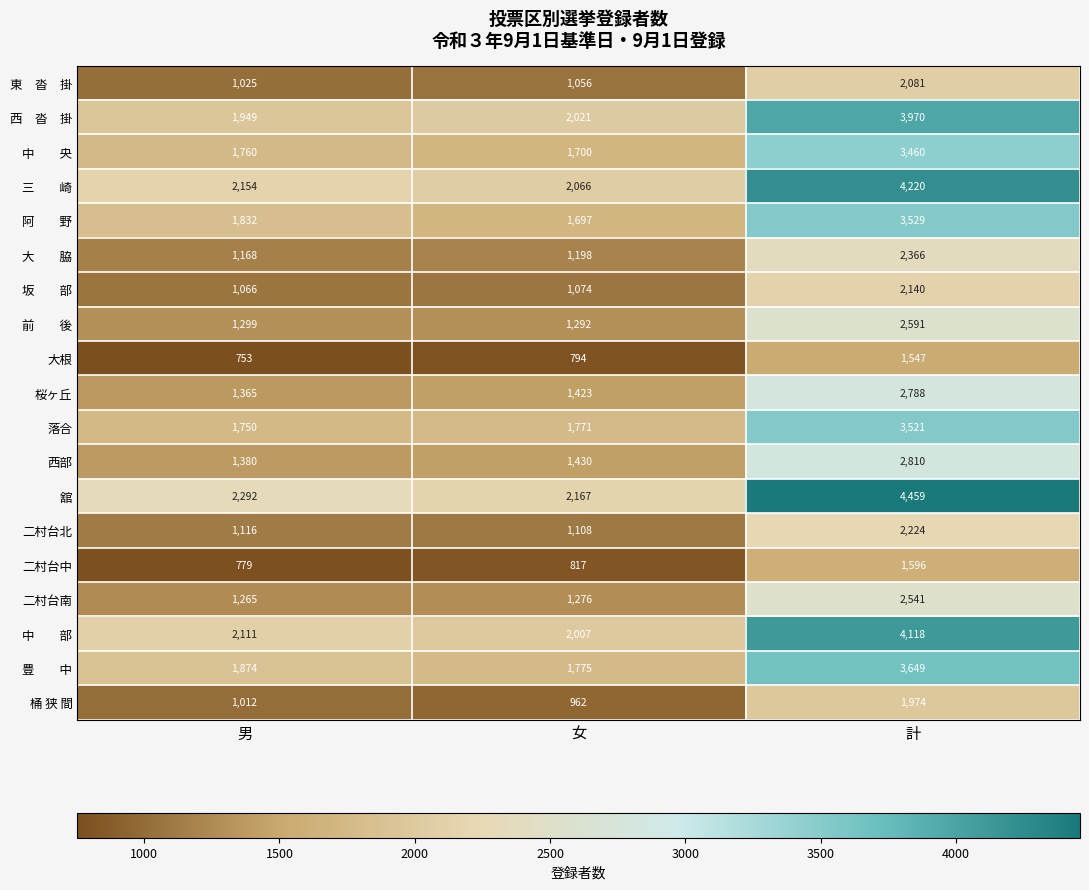

What is the sum of the 二村台南 values at 男 and 計?

3806